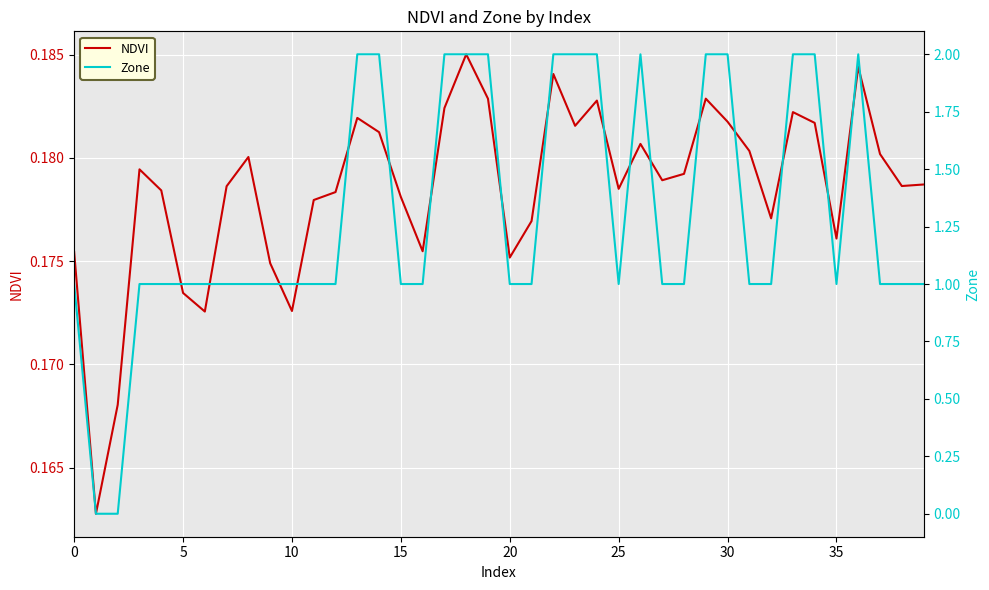

Is it true that NDVI equals 0.3 at 20?

False